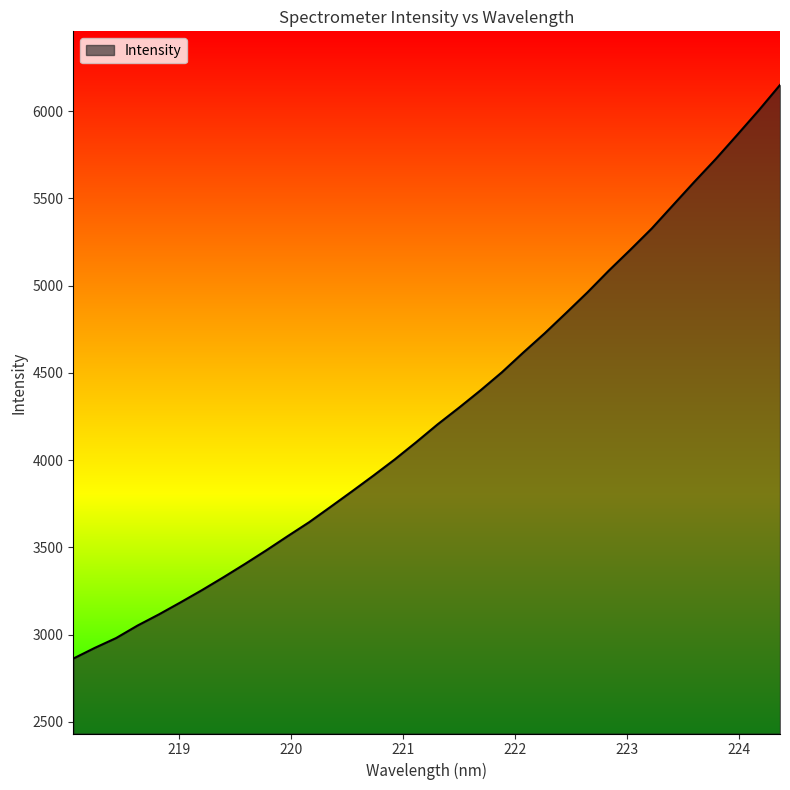

What is the difference between the maximum and minimum values?

3287.2